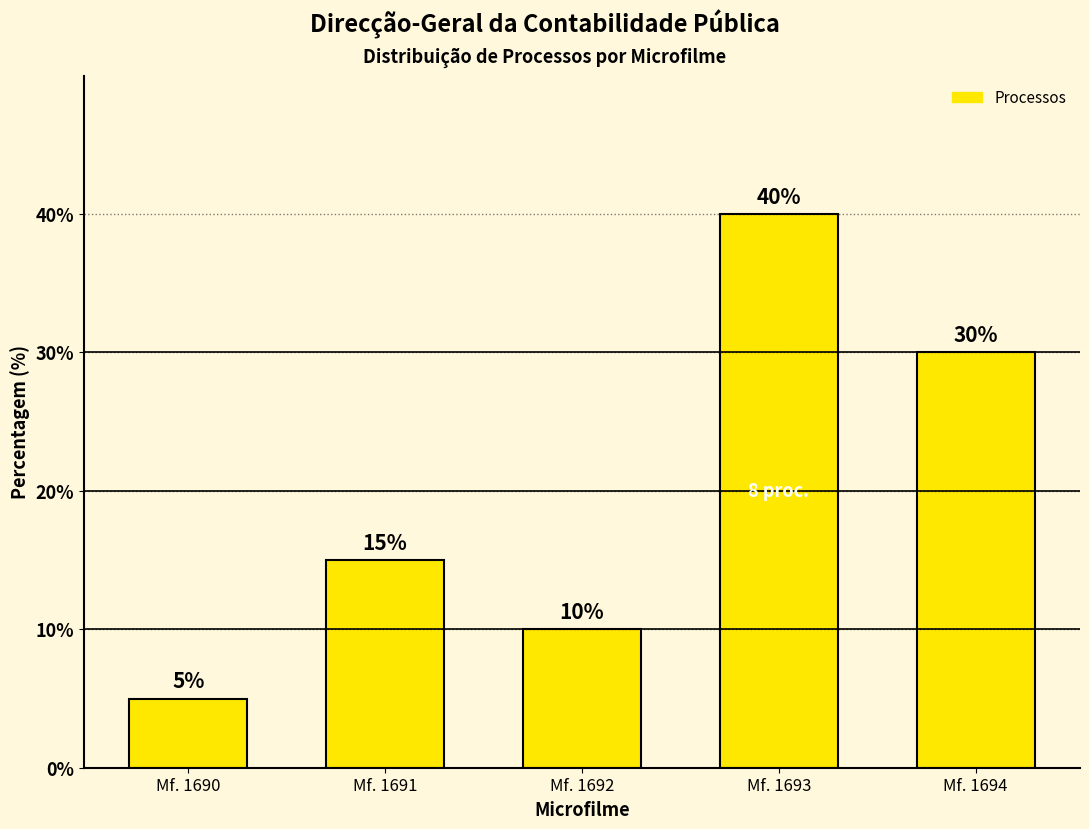

What is the difference between the values at Mf. 1690 and Mf. 1692?

5